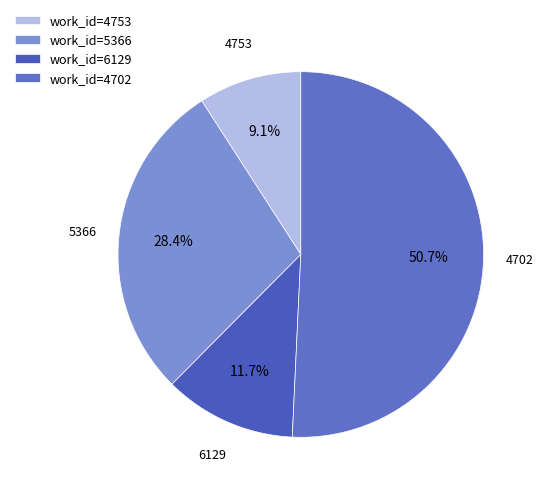

To the nearest percent, what percentage of the pie is 4753?

9%